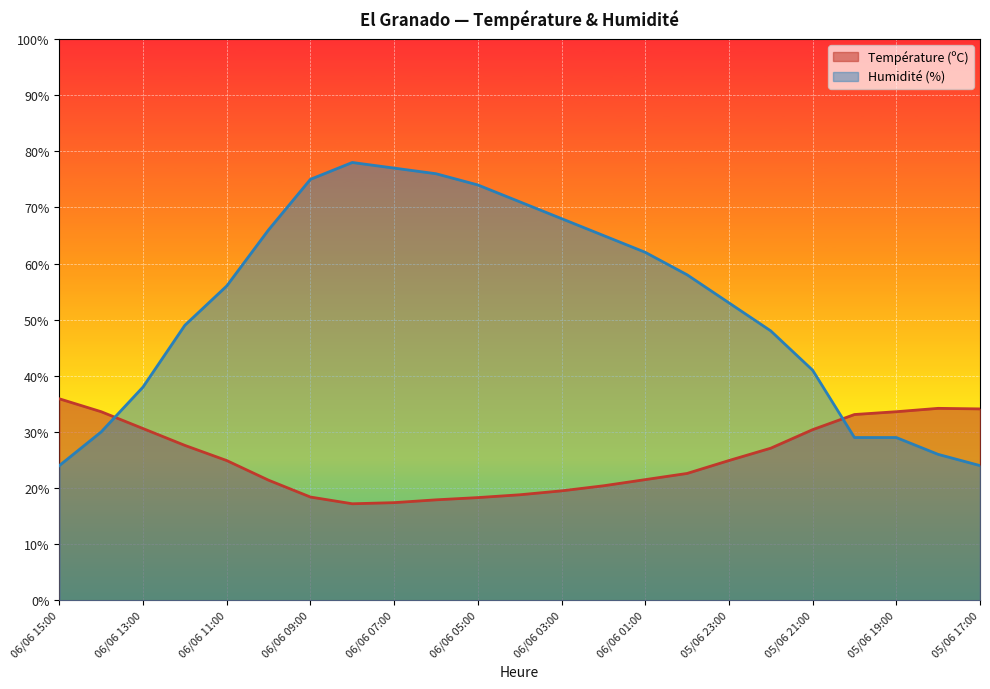

Reading left to right, what are all the values shown in this chart?

Température (ºC): 35.9	33.6	30.6	27.6	24.9	21.4	18.4	17.2	17.4	17.9	18.3	18.8	19.5	20.4	21.5	22.6	24.9	27.1	30.4	33.1	33.6	34.2	34.1
Humidité (%): 24.0	30.0	38.0	49.0	56.0	66.0	75.0	78.0	77.0	76.0	74.0	71.0	68.0	65.0	62.0	58.0	53.0	48.0	41.0	29.0	29.0	26.0	24.0